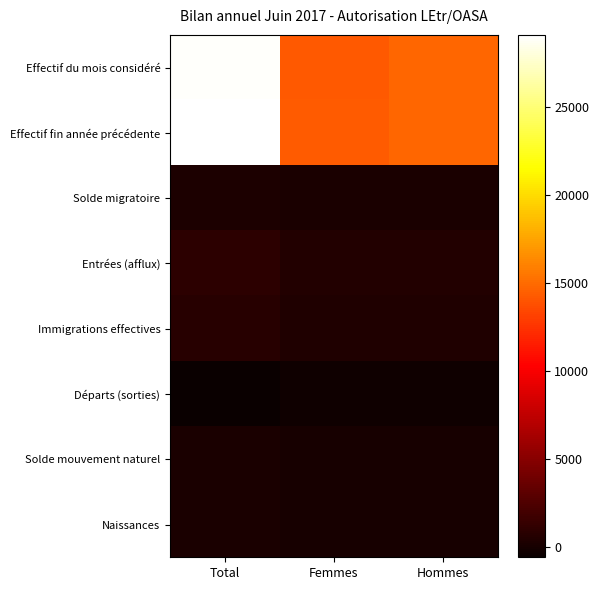

What is the smallest value displayed?

-585